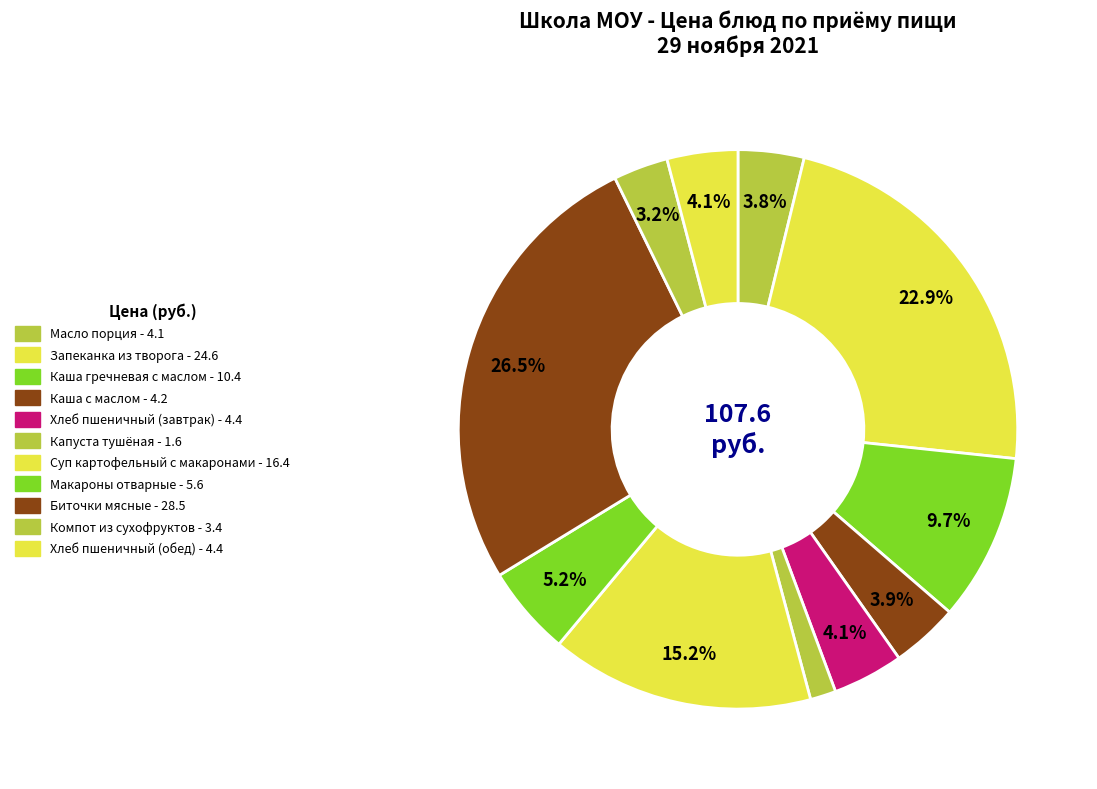

Approximately how many times larger is the value at Каша с маслом compared to Биточки мясные?

0.1